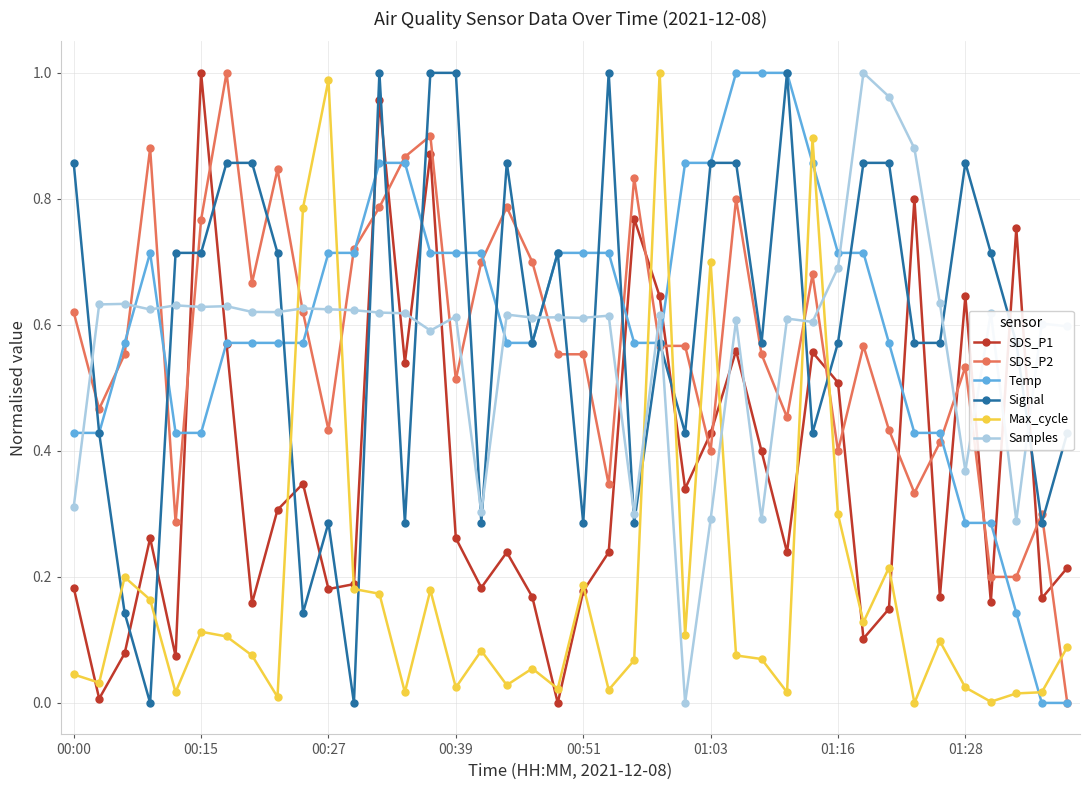

True or false: Signal has more than 0 interior local peaks.

True